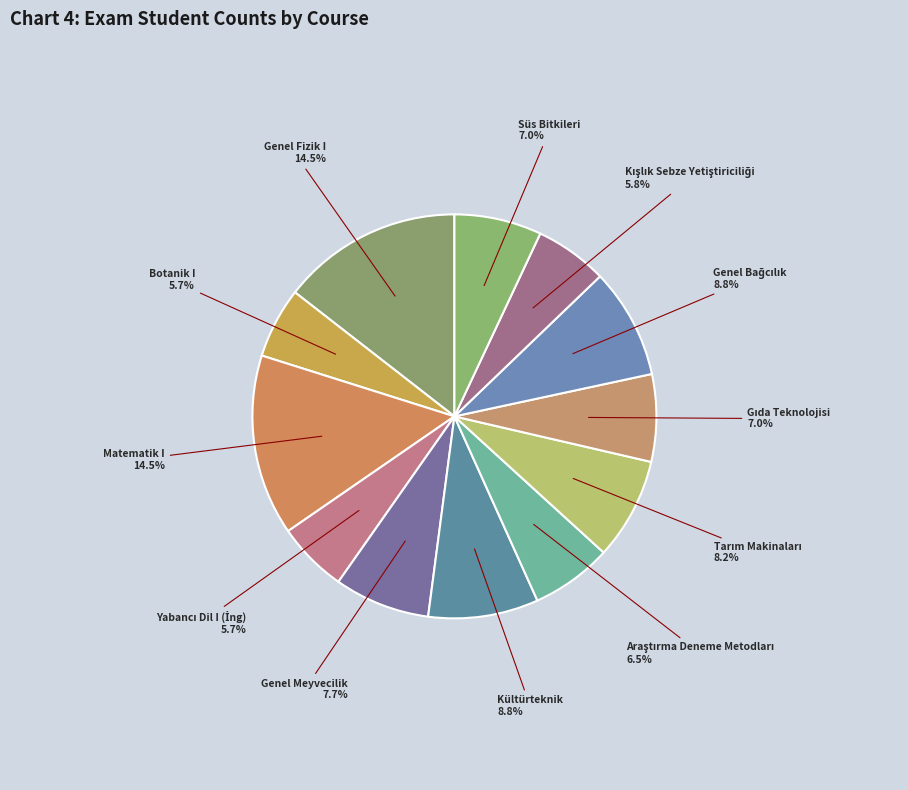

How many segments does this pie chart have?

12